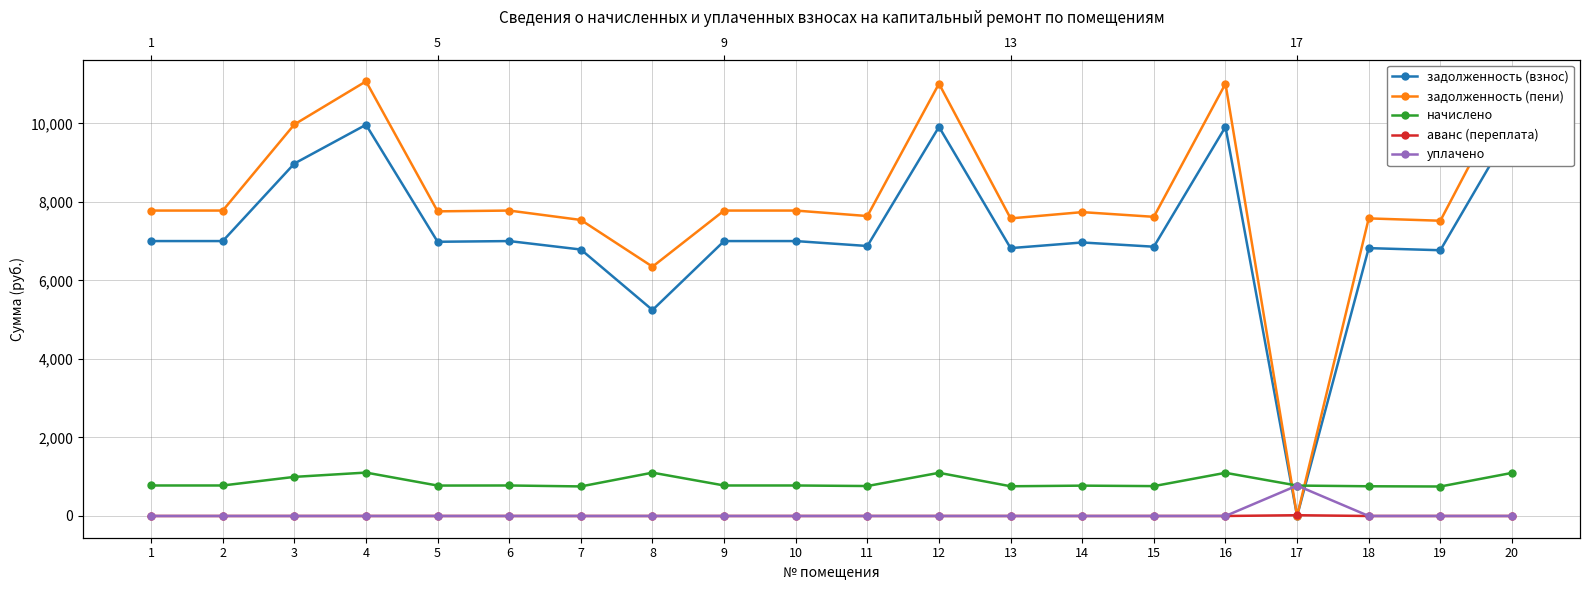

Count the number of data series in this chart.

5